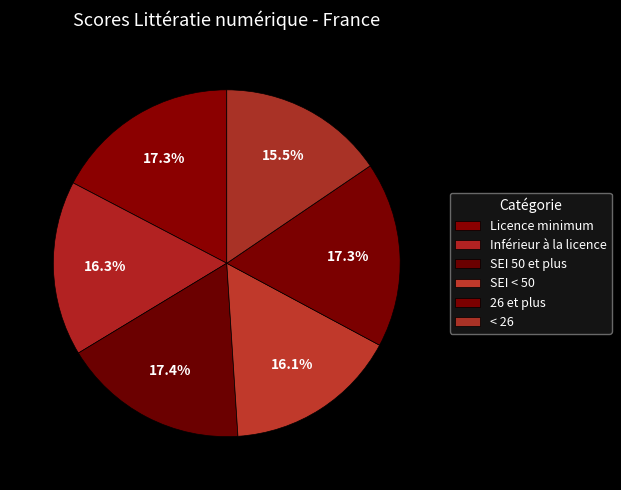

Count the number of slices in the pie.

6